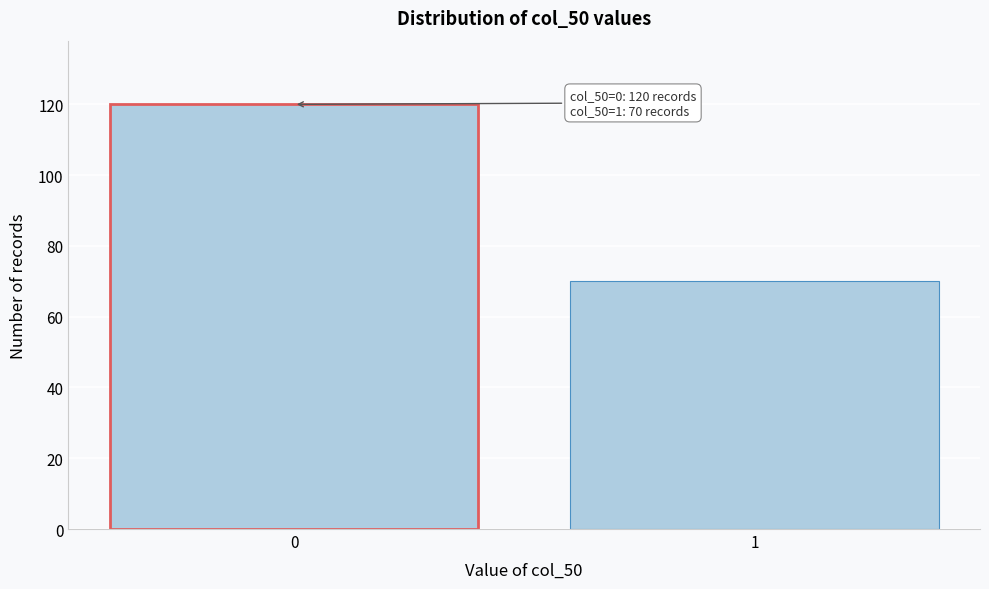

Reading right to left, extract all data points from this chart.

70	120